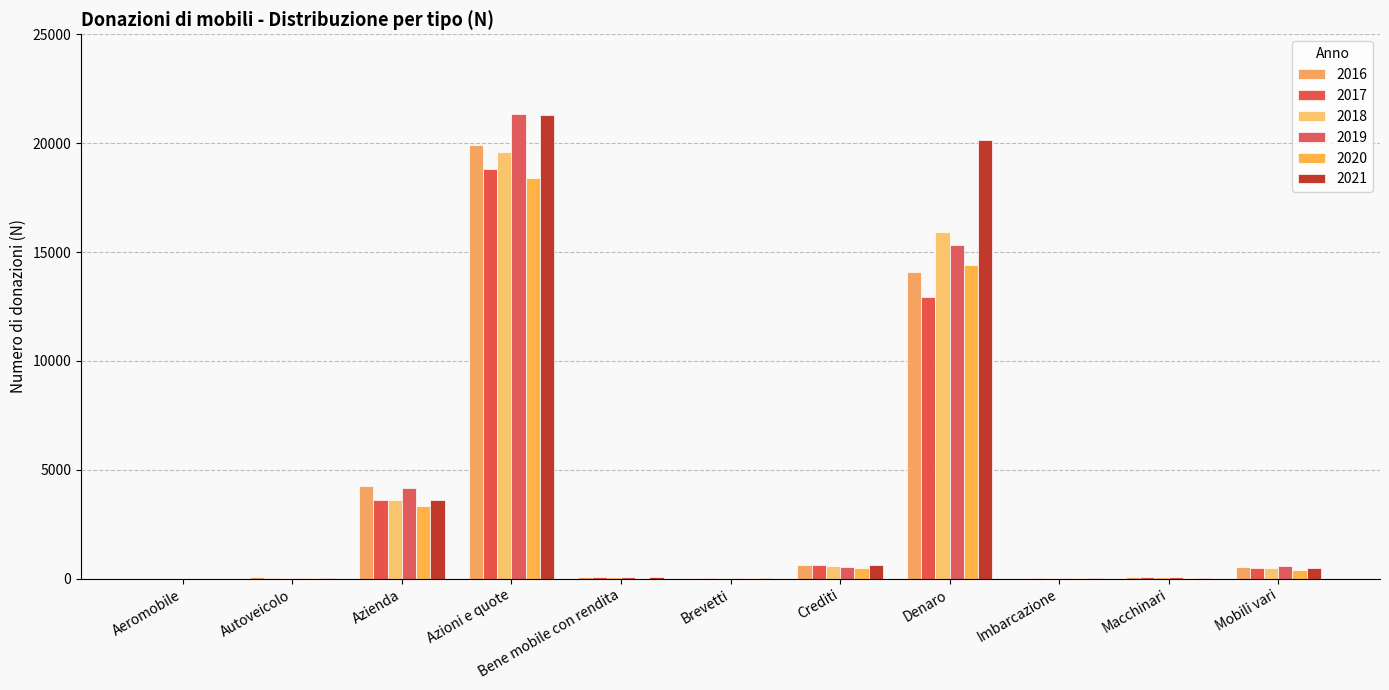

What is the label of the 6th bar from the right?

Brevetti